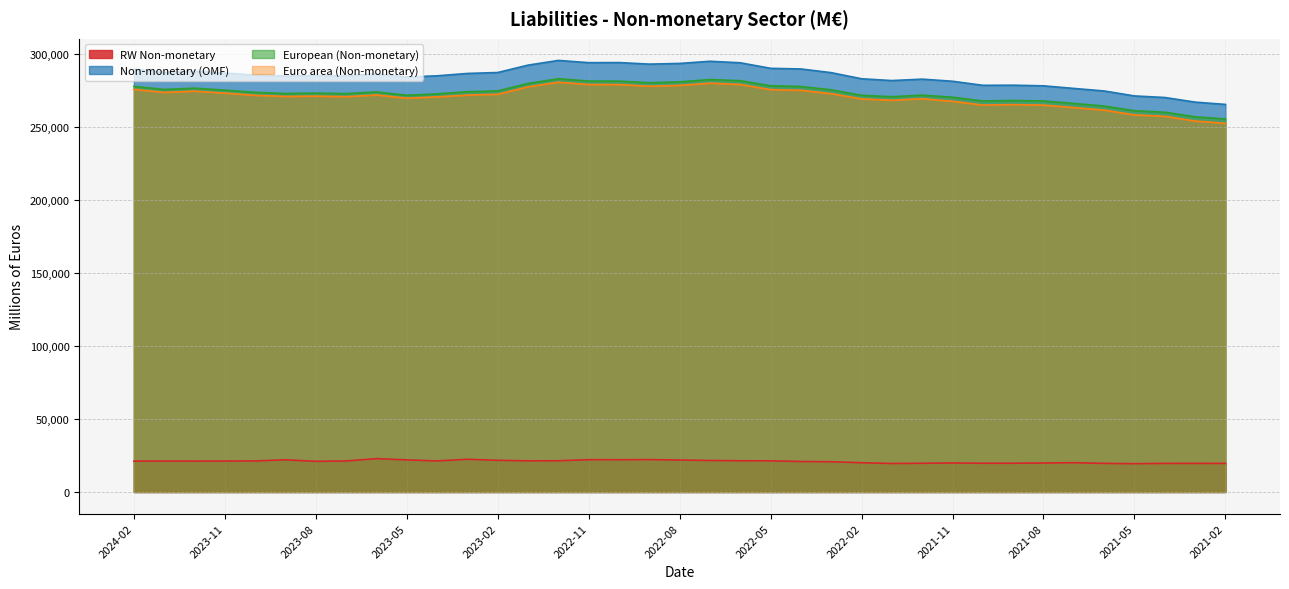

Which label corresponds to the smallest value in the chart?

2021-05